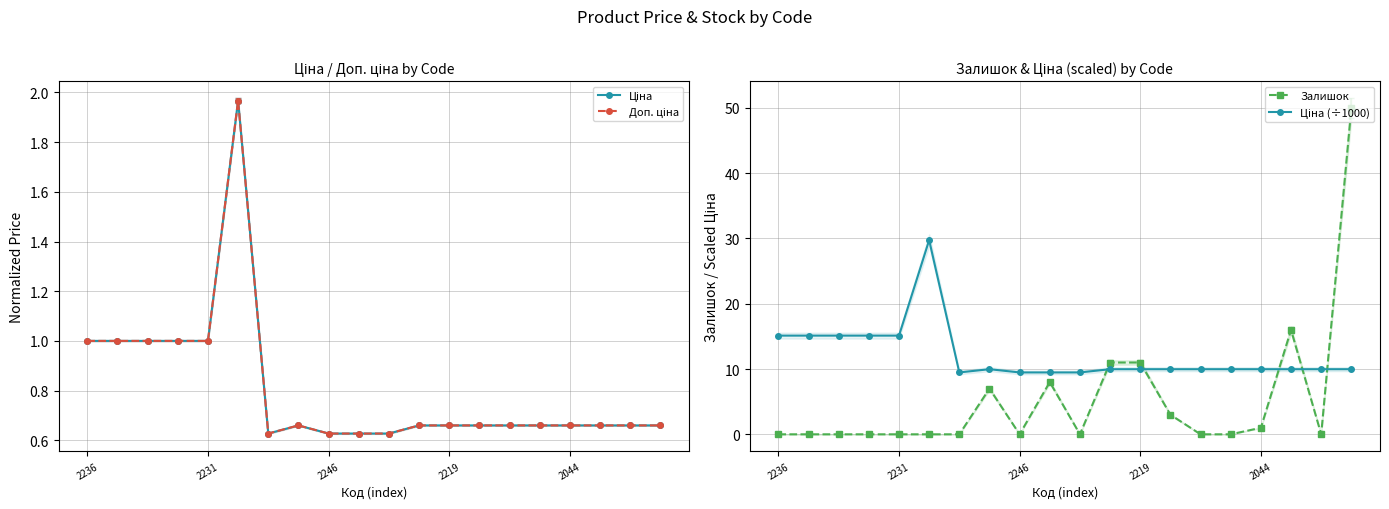

What is the maximum value shown in the chart?

50.0